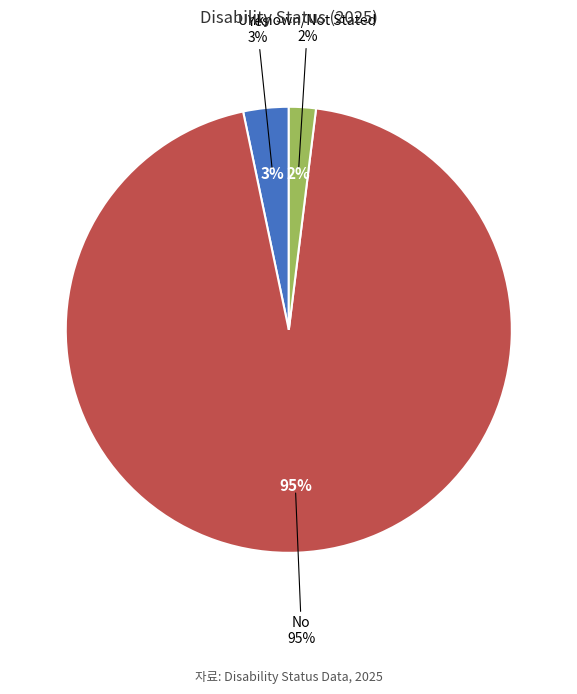

How many slices are in this pie chart?

3